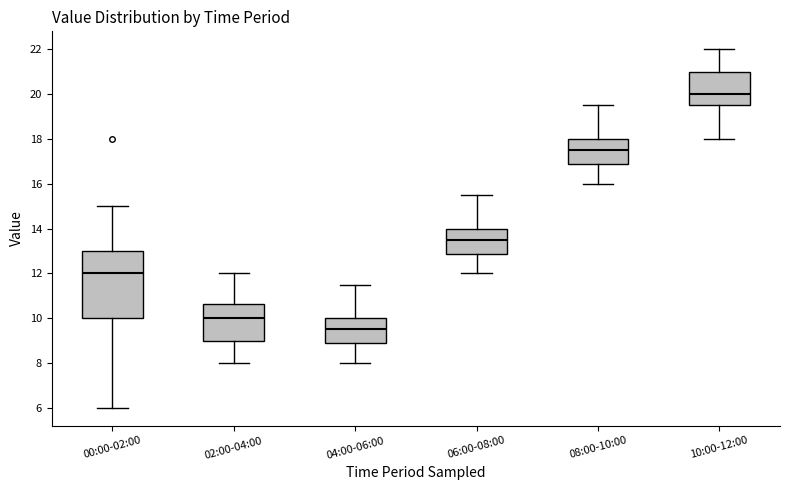

Reading left to right, transcribe this box plot: for each box, give where its median line is, the range the box spans, and where its two whiskers end, as read against the y-axis. The values are not printed on the chart, so give them approximately, as read against the axis.

00:00-02:00: median 12.0, box 10.0 to 13.0, whiskers 6.0 to 15.0
02:00-04:00: median 10.0, box 9.0 to 10.6, whiskers 8.0 to 12.0
04:00-06:00: median 9.6, box 8.8 to 10.0, whiskers 8.0 to 11.6
06:00-08:00: median 13.6, box 12.8 to 14.0, whiskers 12.0 to 15.6
08:00-10:00: median 17.6, box 16.8 to 18.0, whiskers 16.0 to 19.6
10:00-12:00: median 20.0, box 19.6 to 21.0, whiskers 18.0 to 22.0